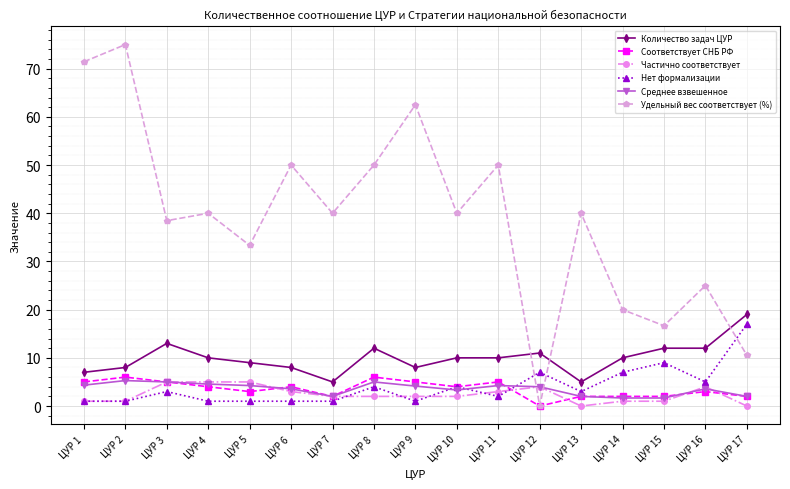

Which series has the widest spread of values?

Удельный вес соответствует (%)